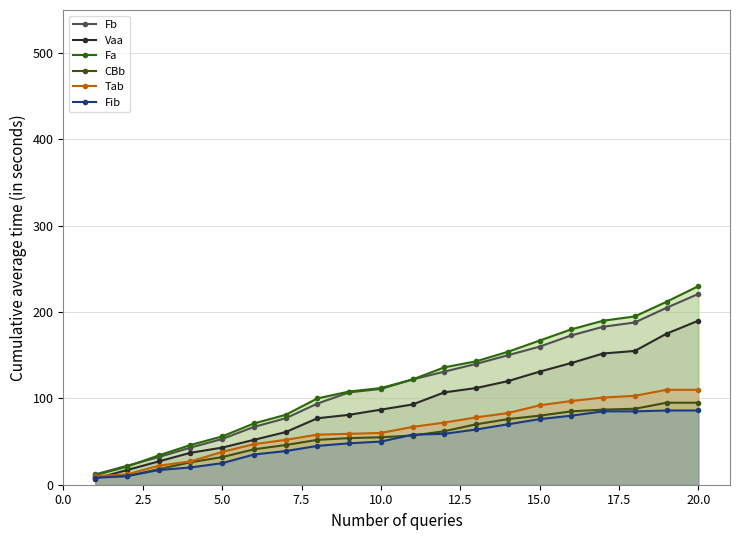

At how many categories does at least one series exceed 185?

4